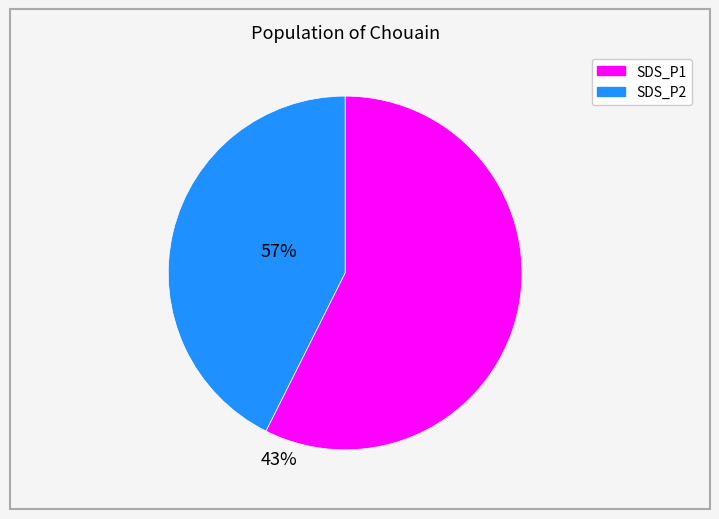

Does any single category account for the majority?

Yes